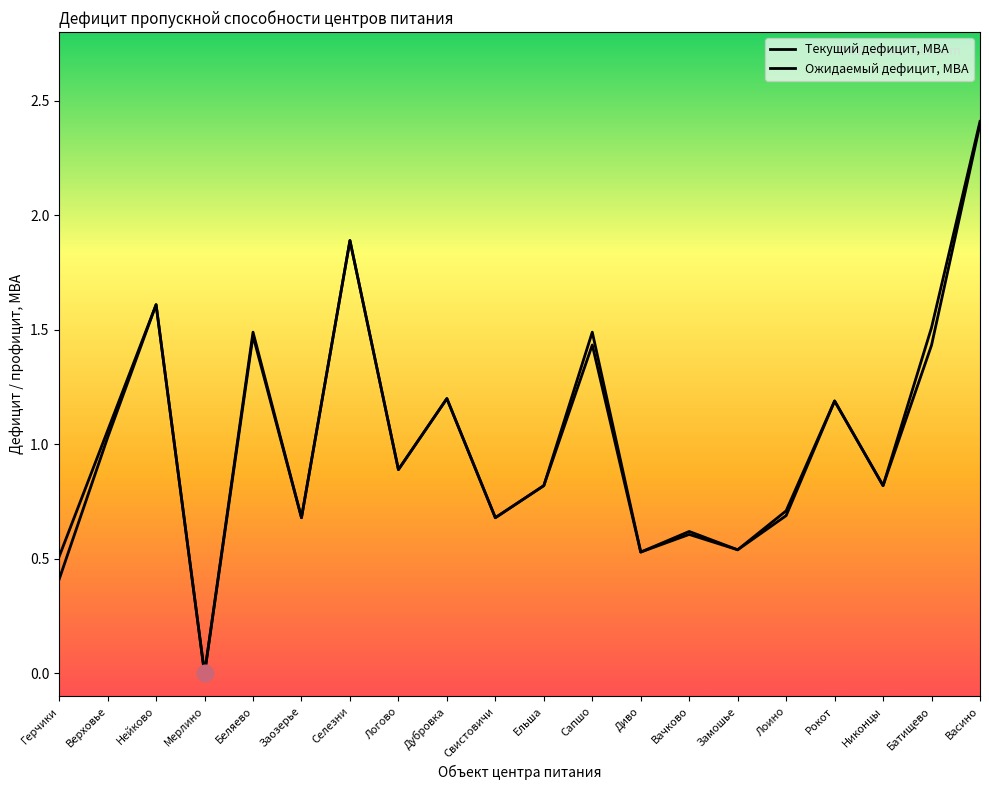

How many lines are shown in the chart?

2